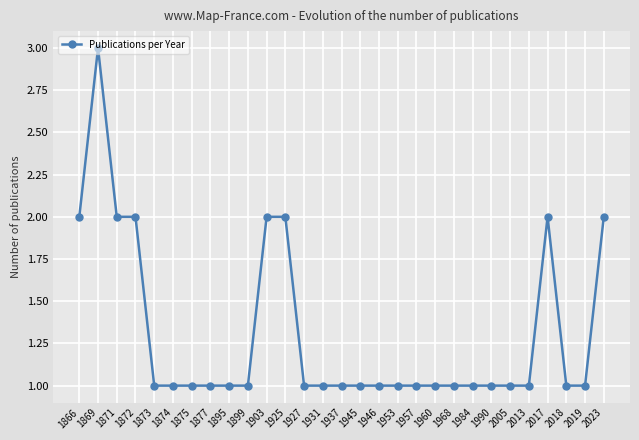

Is it true that the value at 1945 is 0?

False